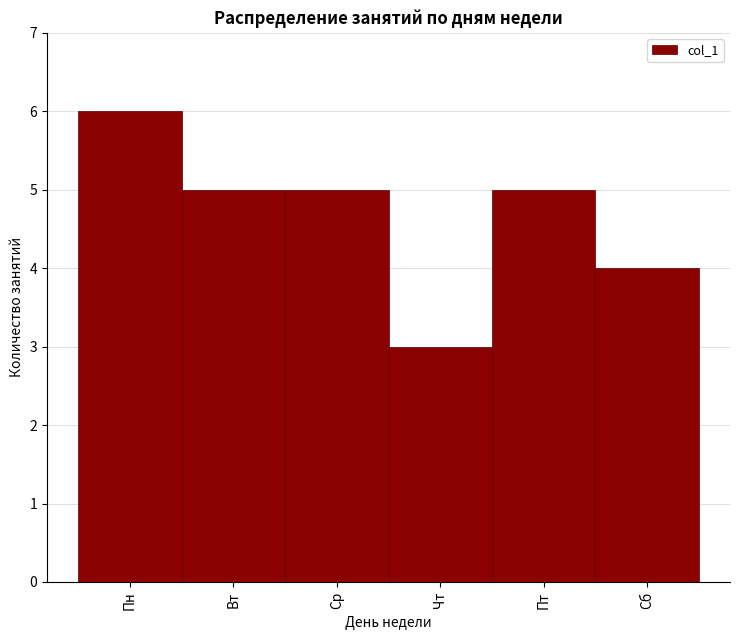

Reading left to right, list all the values displayed in this chart.

6	5	5	3	5	4